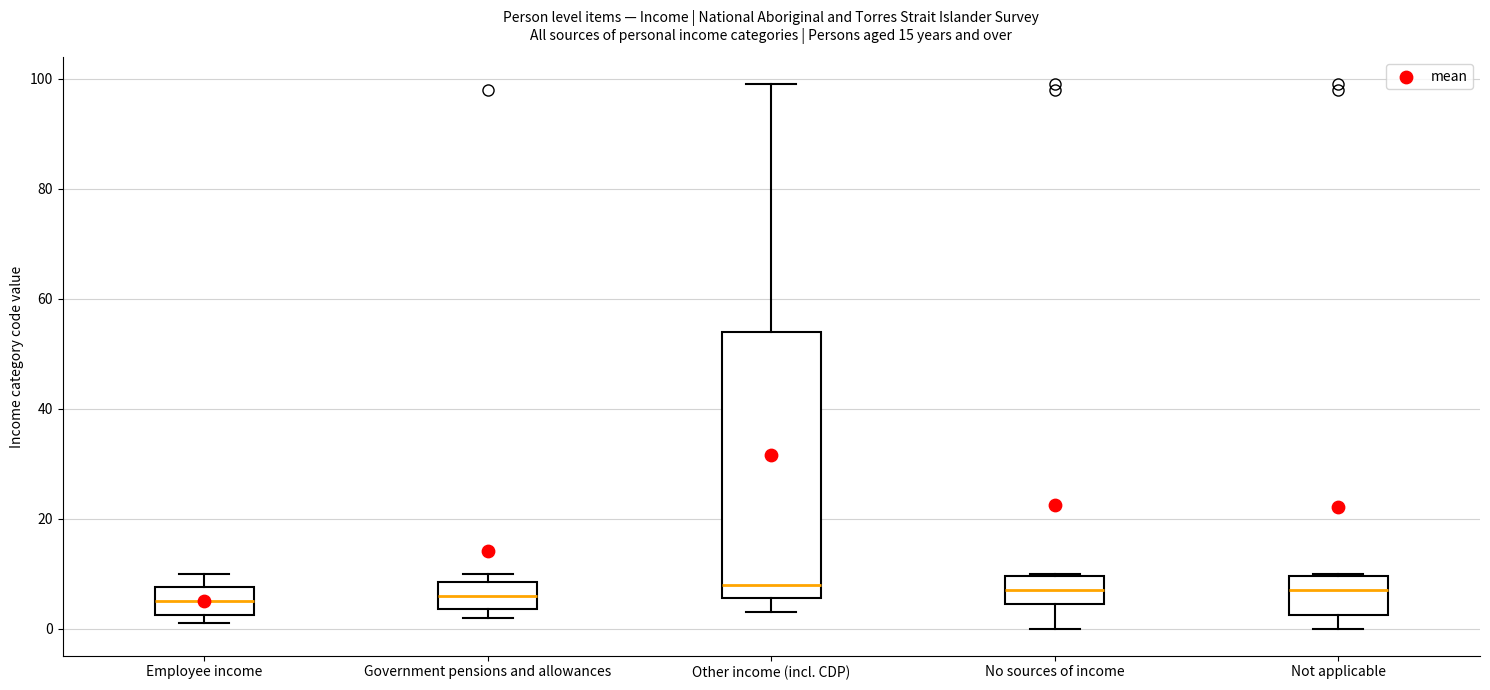

Where does the median line of the box for No sources of income sit on the y-axis? The values are not printed on the chart, so give them approximately, as read against the axis.

8